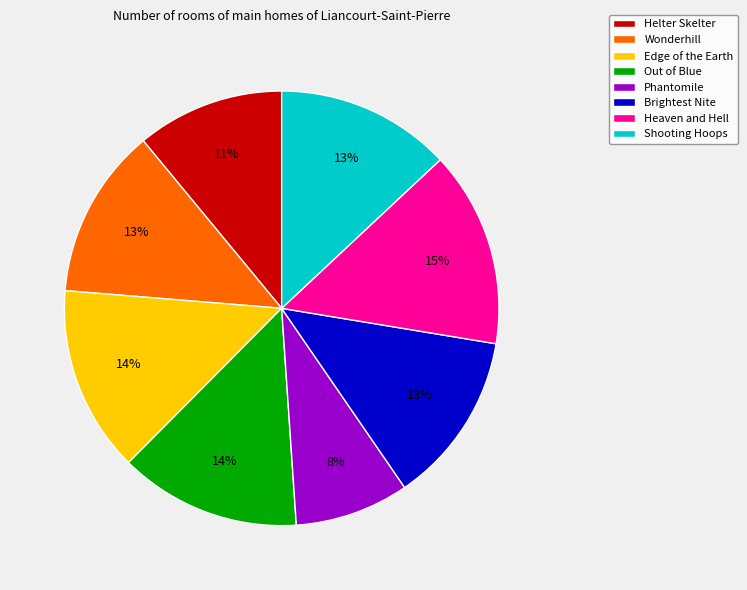

How many segments does this pie chart have?

8